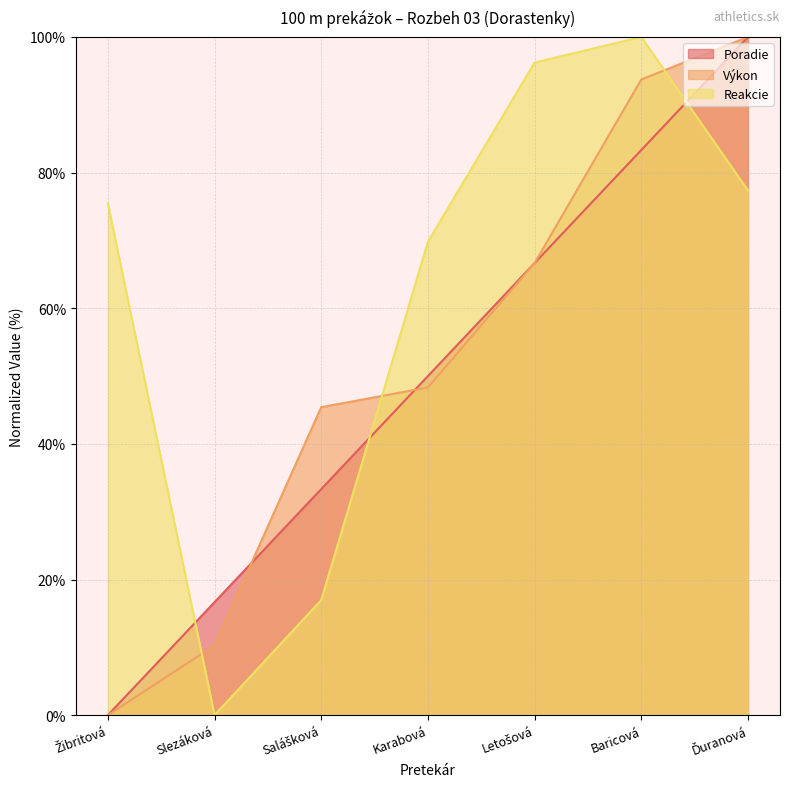

Which series ends up on top after the final intersection of Poradie and Výkon?

Výkon